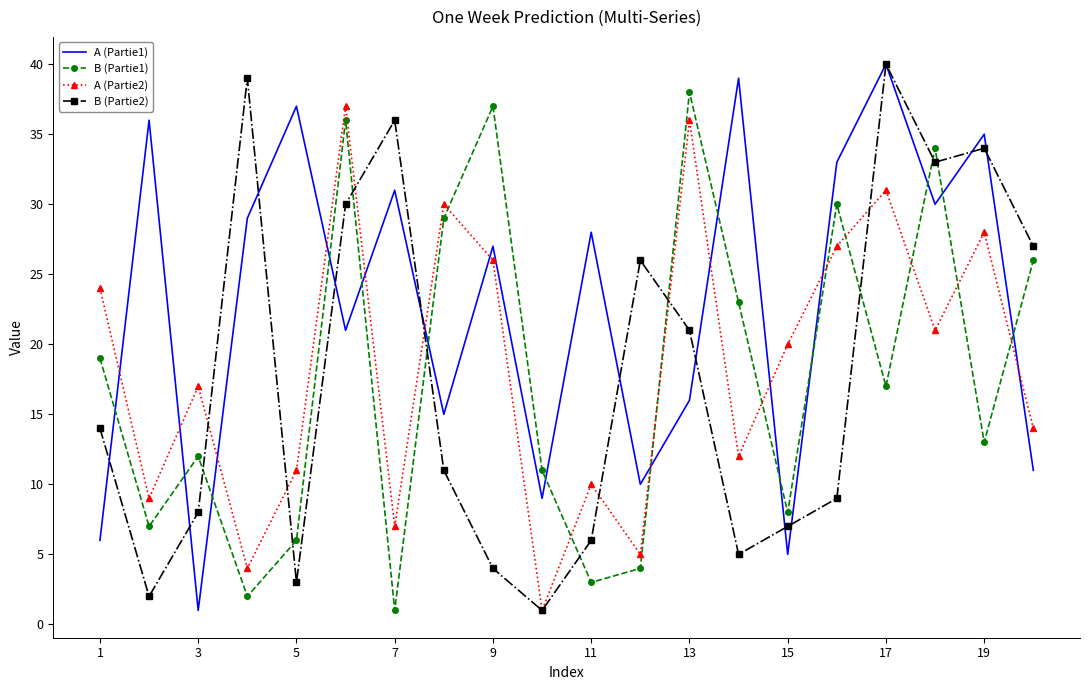

What is the maximum value for B (Partie2)?

40